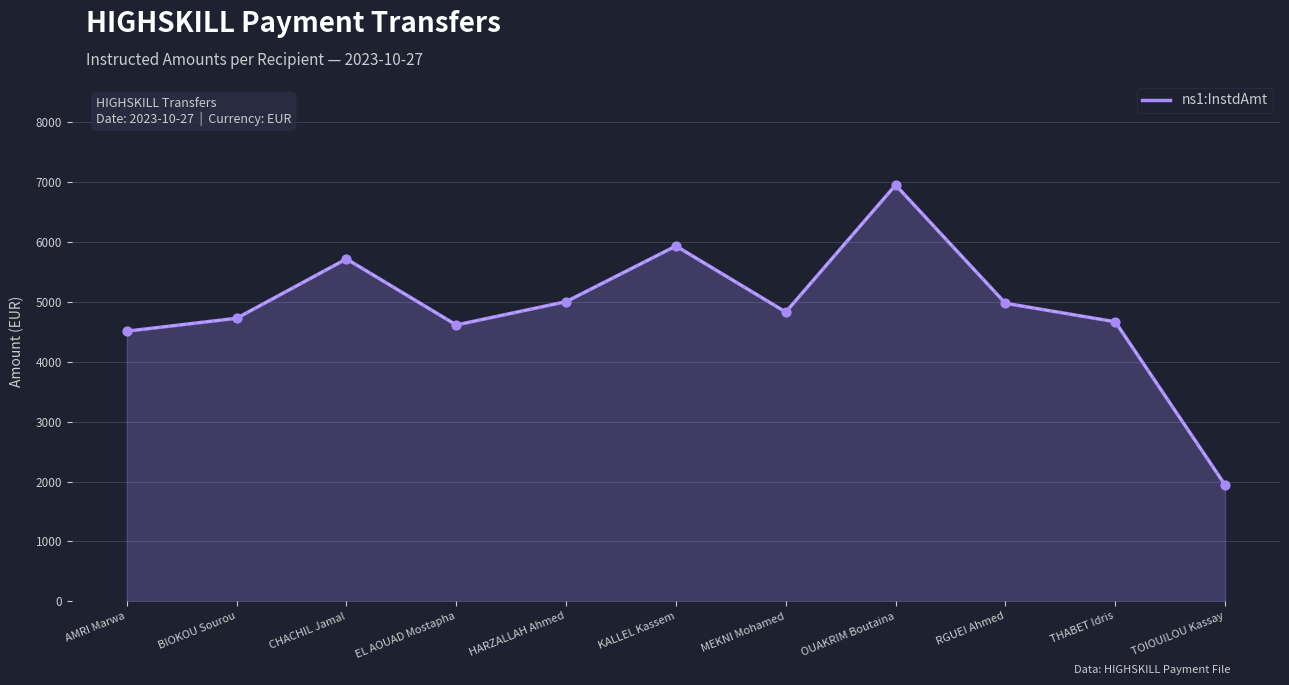

Between AMRI Marwa and TOIOUILOU Kassay, which is larger?

AMRI Marwa